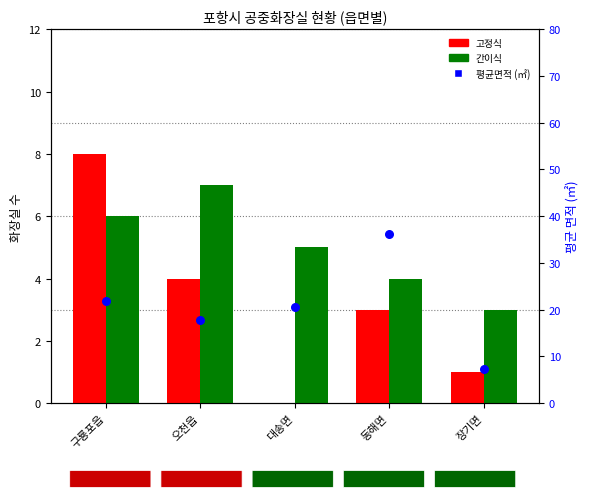

Which series reaches the minimum Y coordinate?

고정식